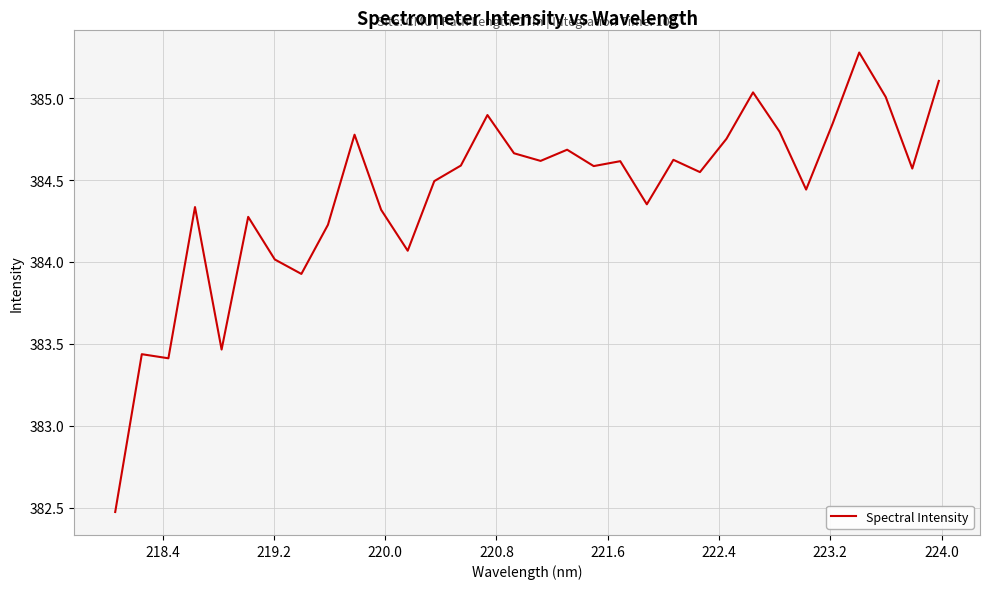

What is the difference between the maximum and minimum values?

2.8